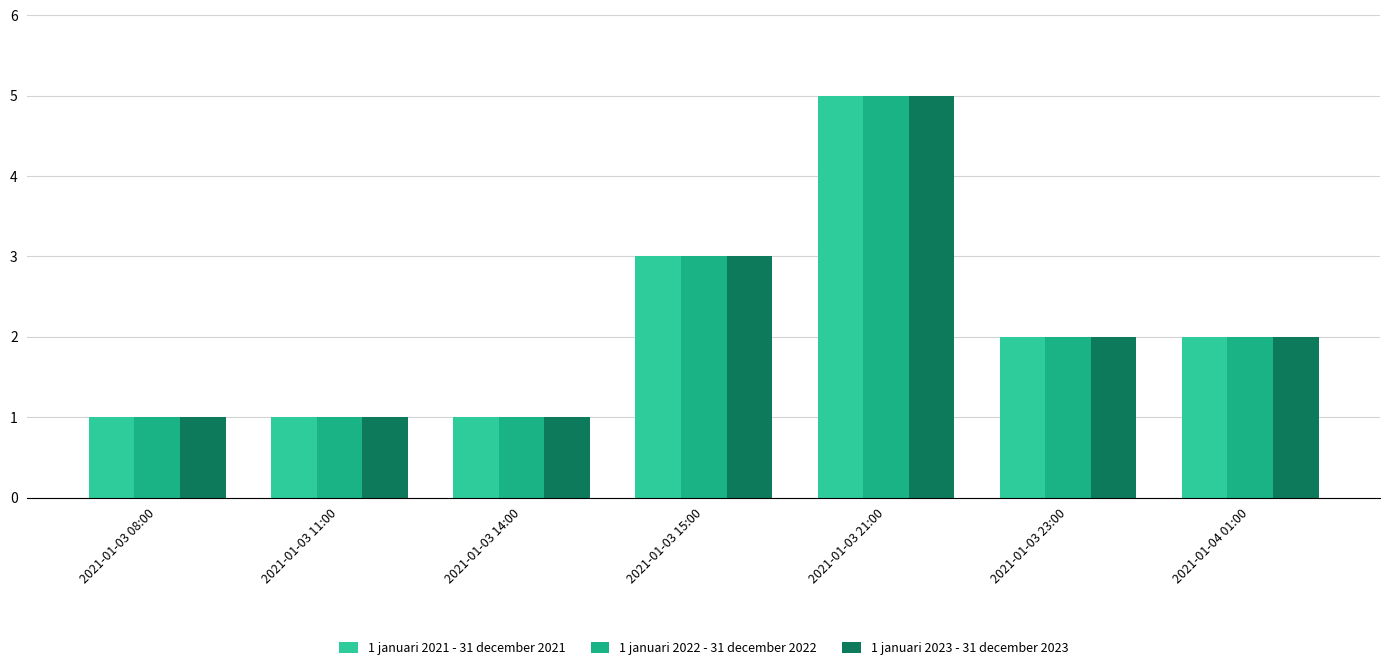

Read the 1 januari 2023 - 31 december 2023 value at 2021-01-03 21:00.

5